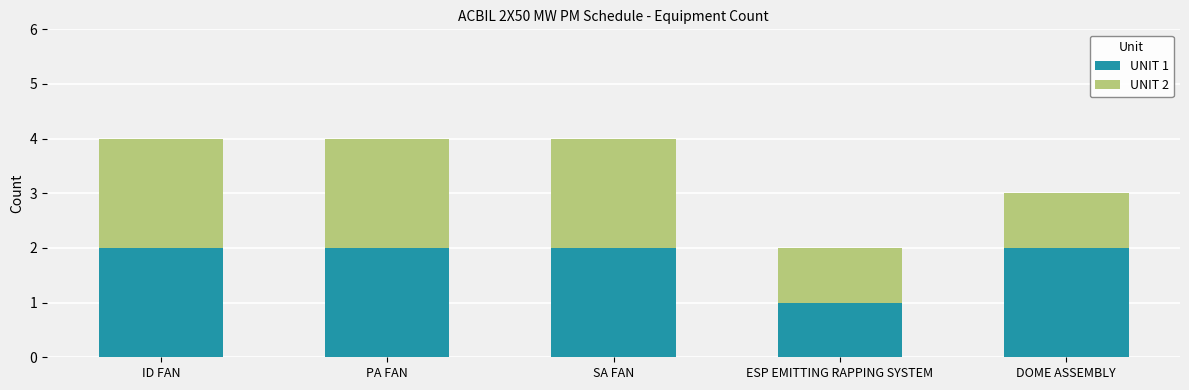

Reading left to right, transcribe the values for UNIT 1.

2	2	2	1	2